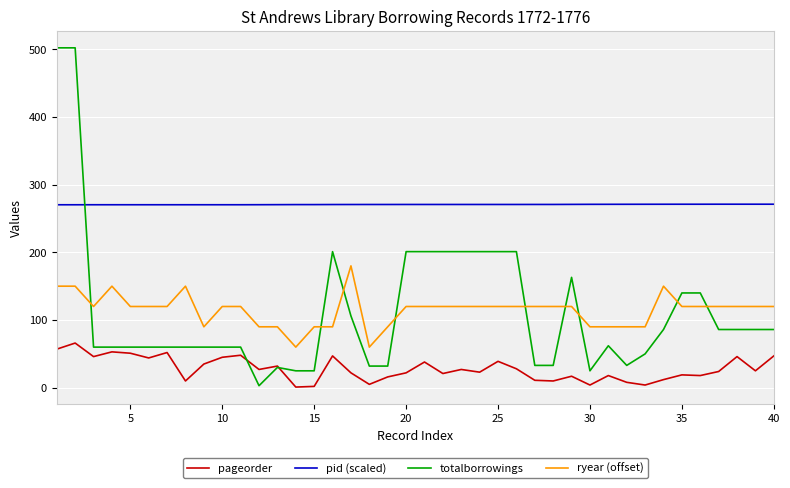

Which series has the widest spread of values?

totalborrowings